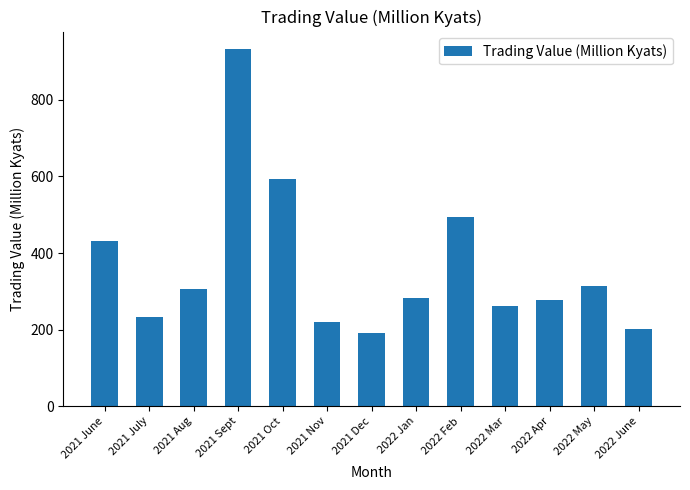

What is the maximum value shown in the chart?

931.8